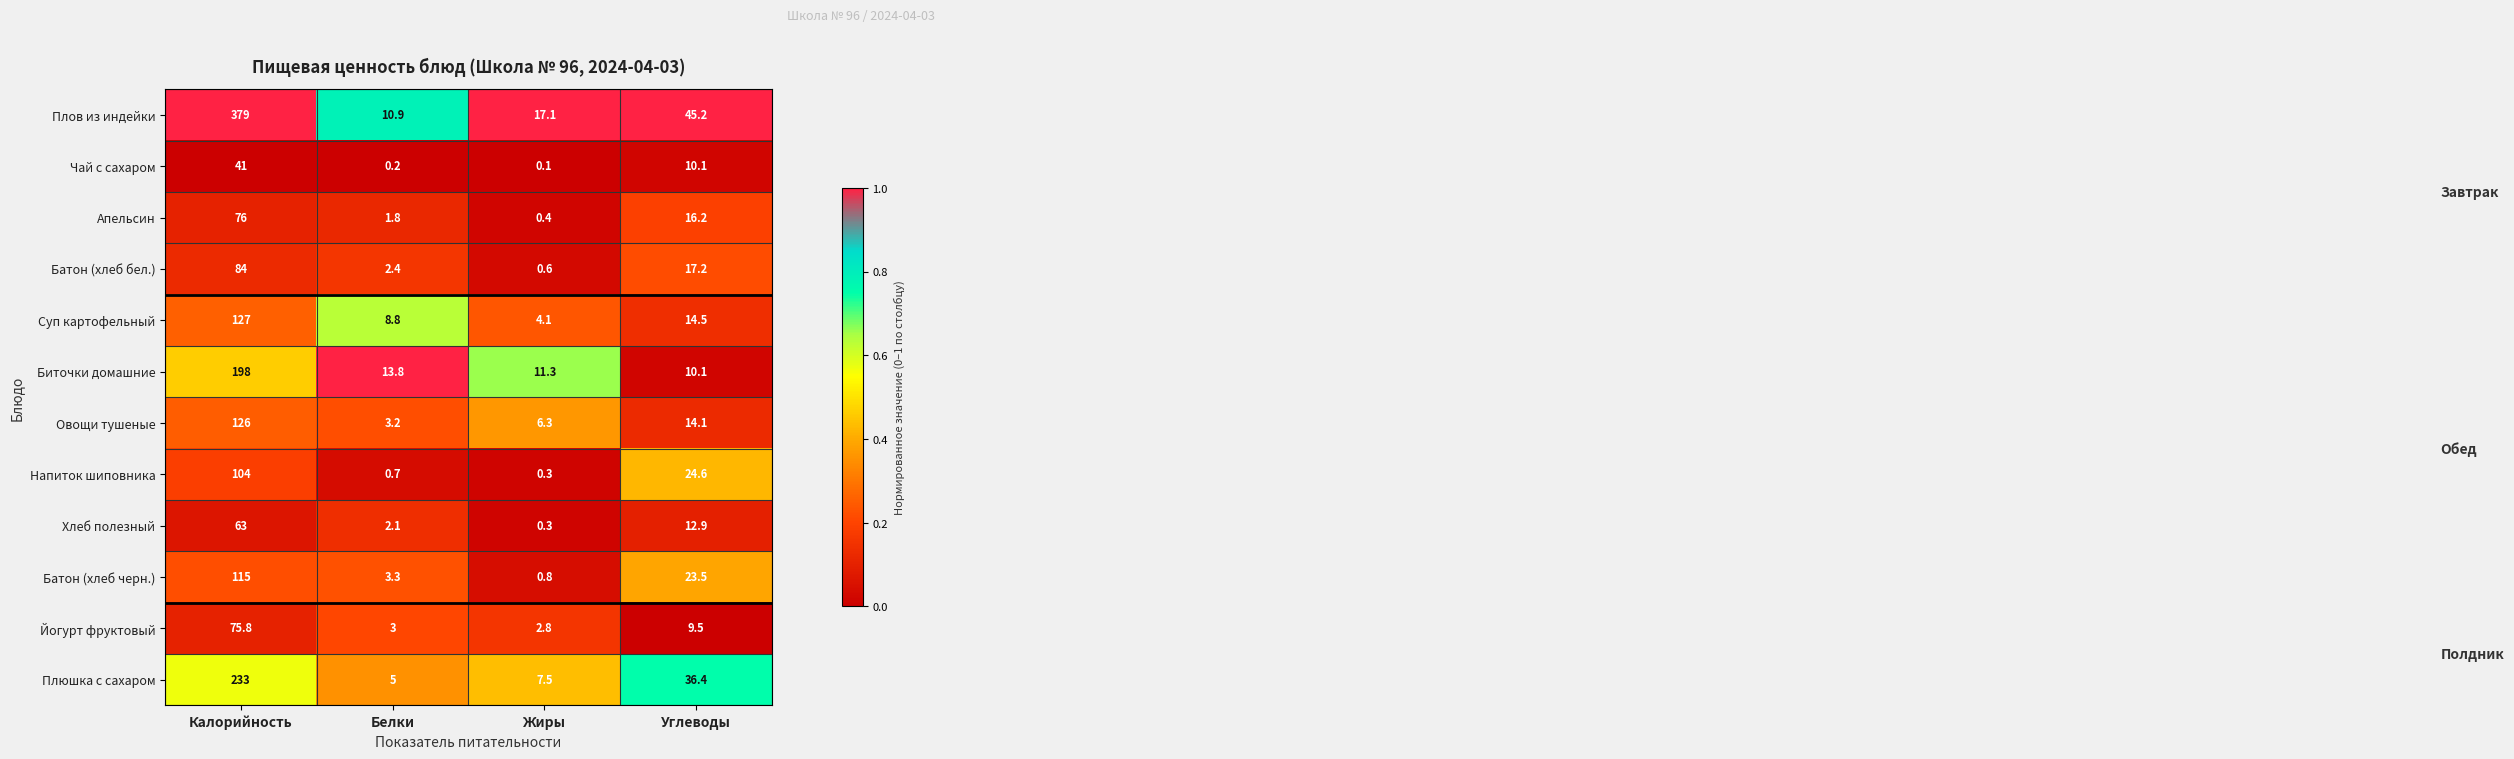

Which series has the widest spread of values?

Плов из индейки